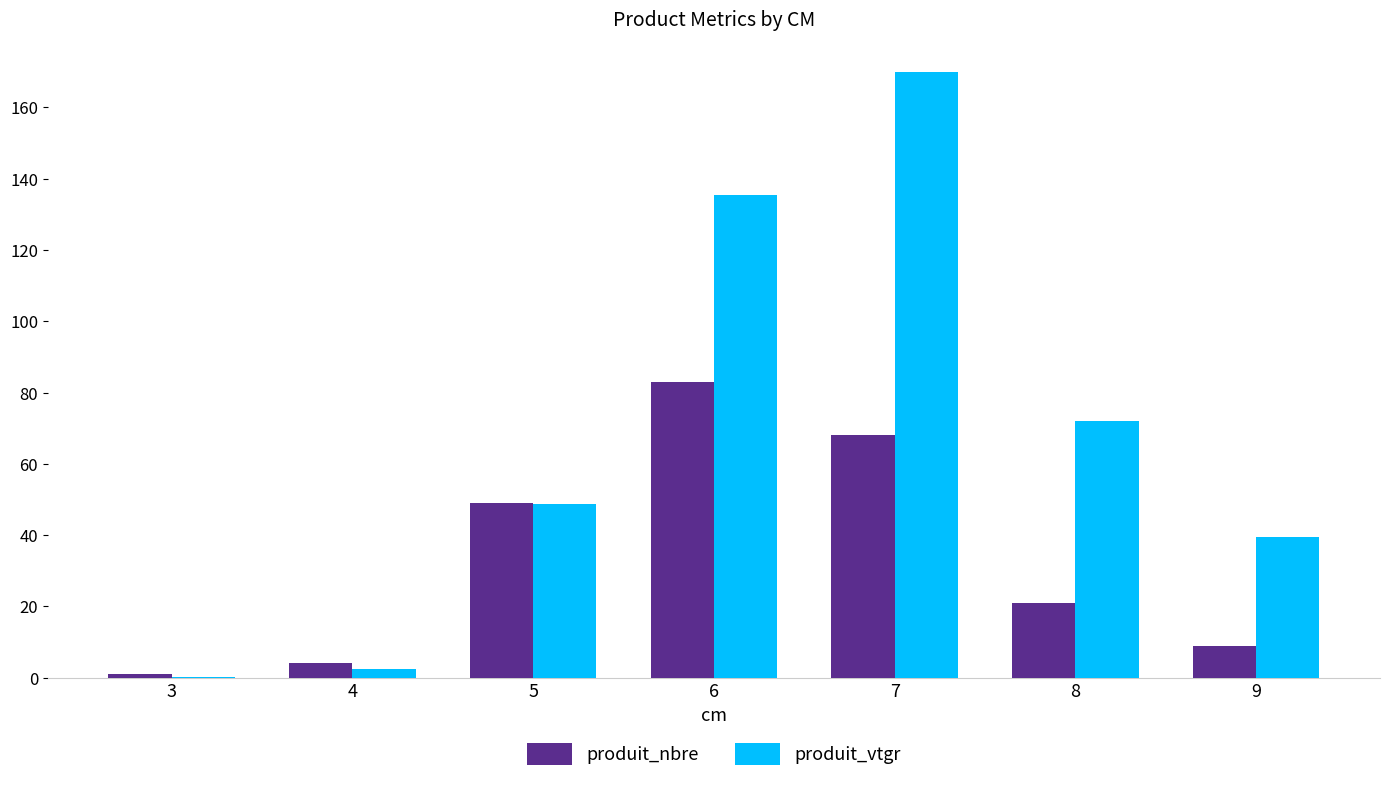

What is the highest value of the produit_nbre series?

83.0